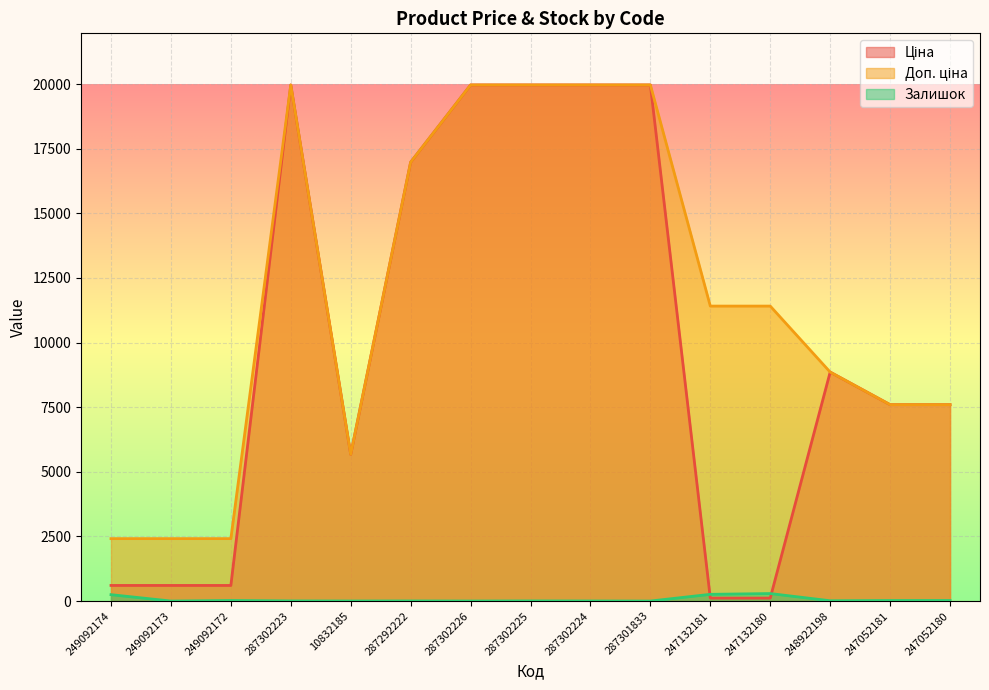

True or false: Залишок has a value of 5.0 at 287302223.

True